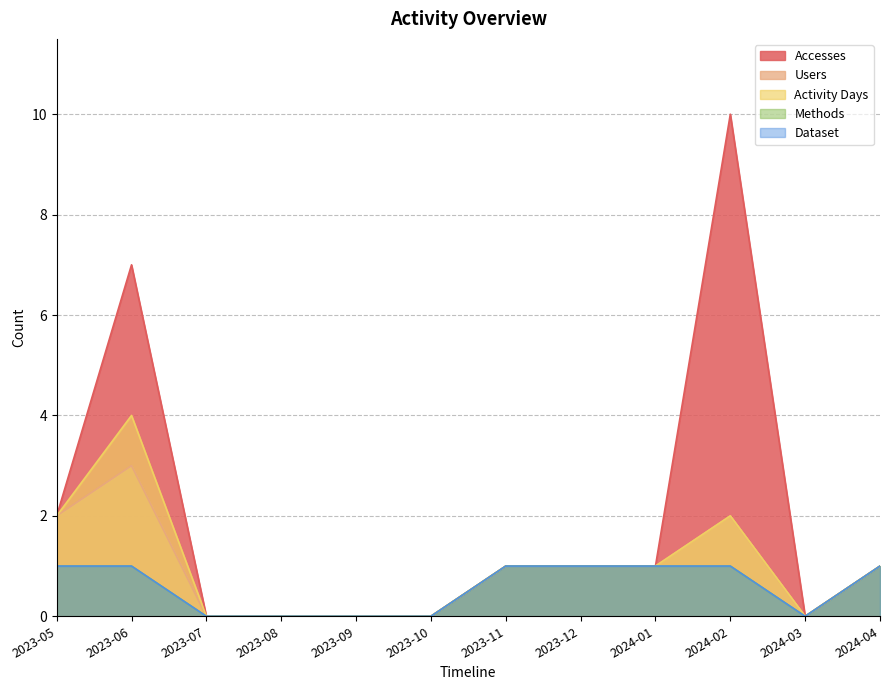

Does the chart have visible grid lines?

Yes